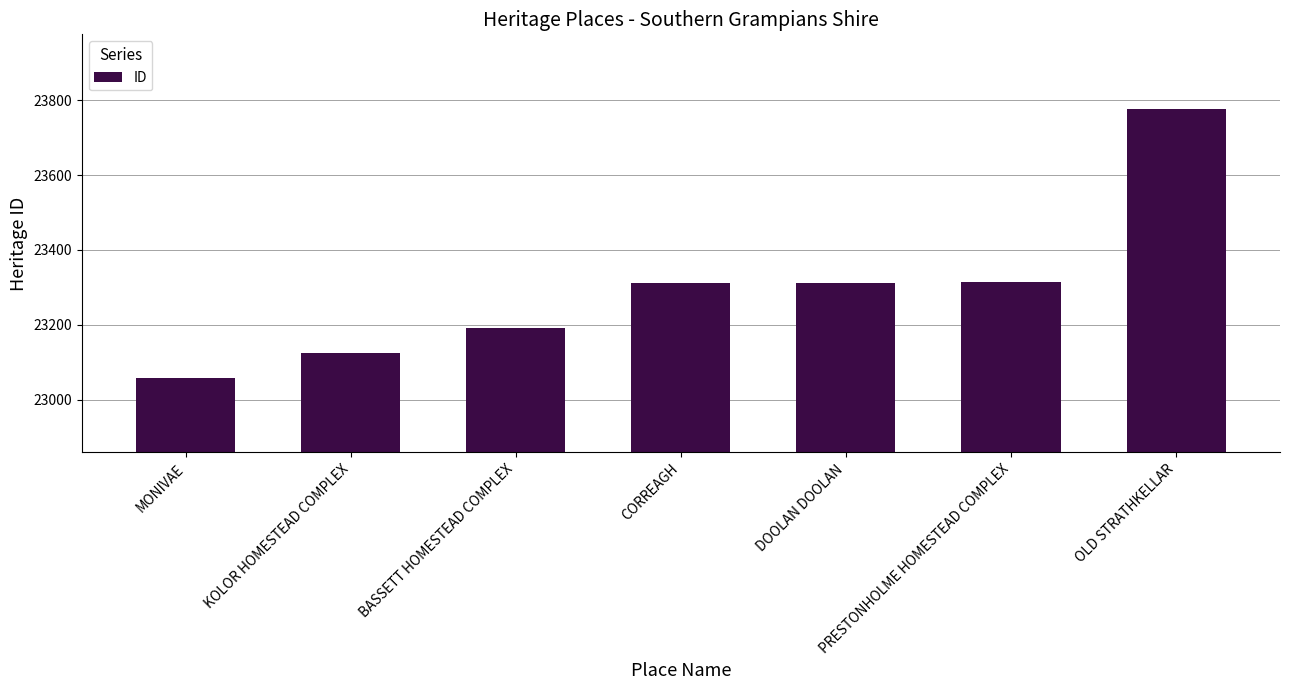

What is the sum of all values?

163091